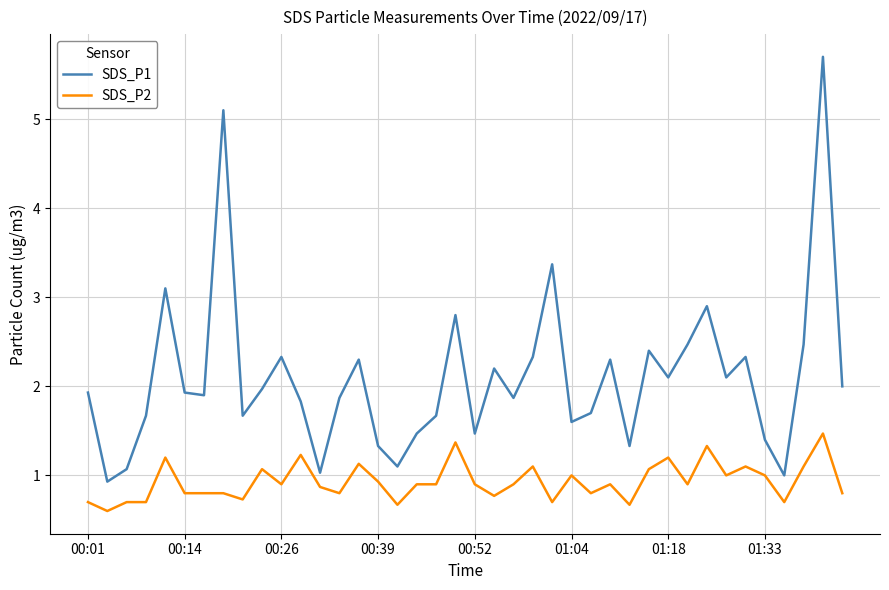

Which series has the largest range (max minus min)?

SDS_P1